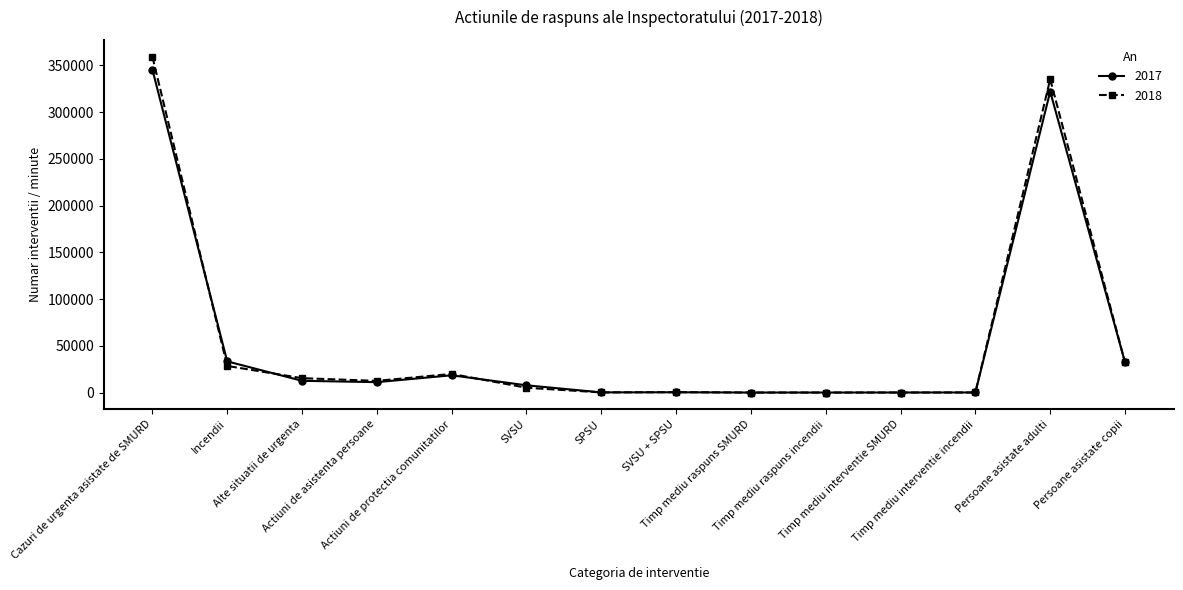

What position from the right is SVSU + SPSU?

7